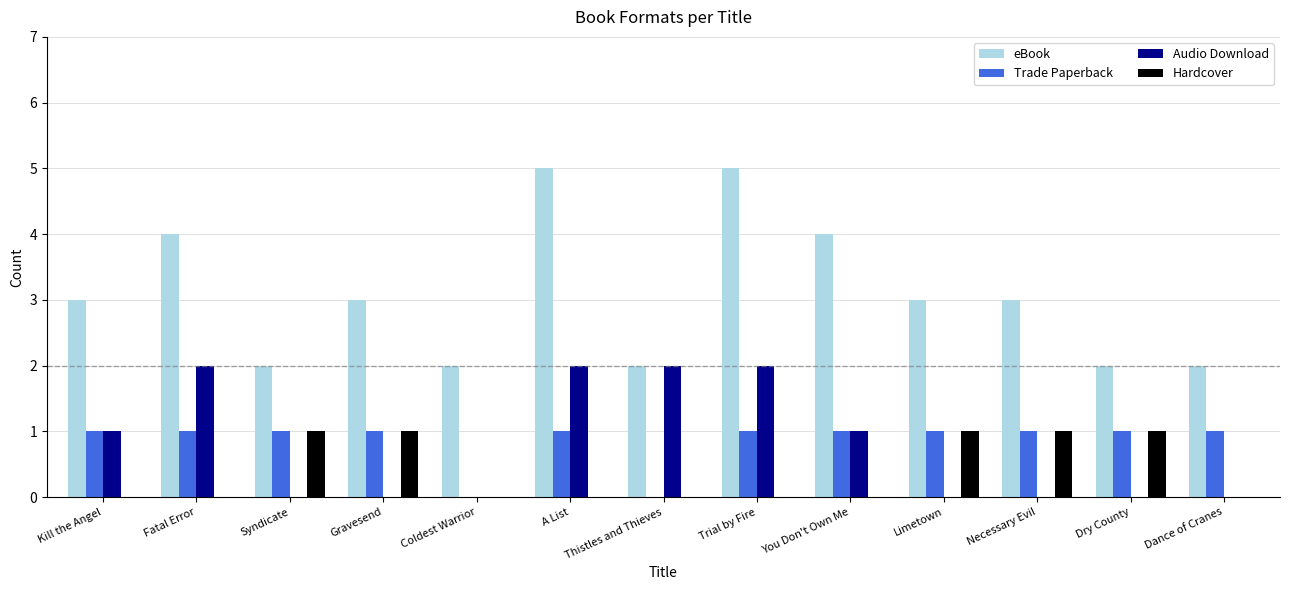

Is the value of Hardcover at Gravesend greater than the value of Audio Download at Trial by Fire?

No